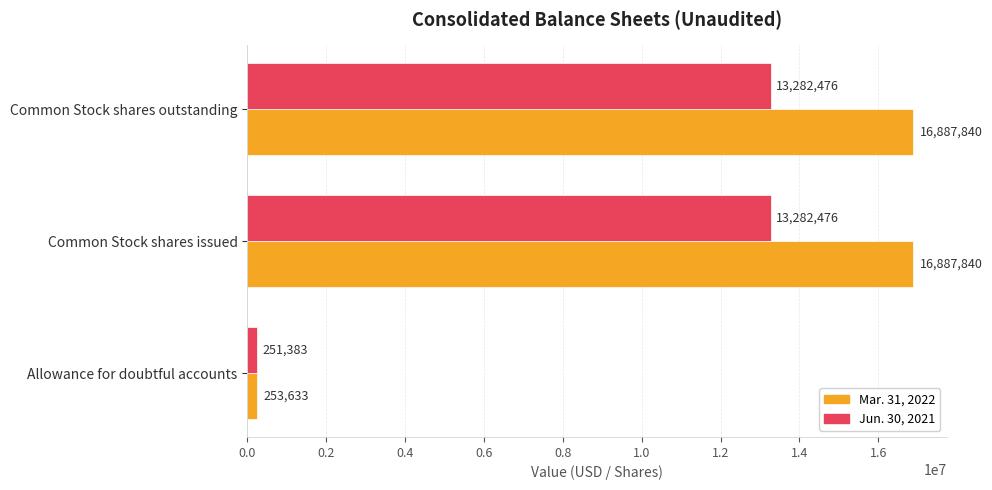

What are all the series names shown in the legend?

Mar. 31, 2022, Jun. 30, 2021